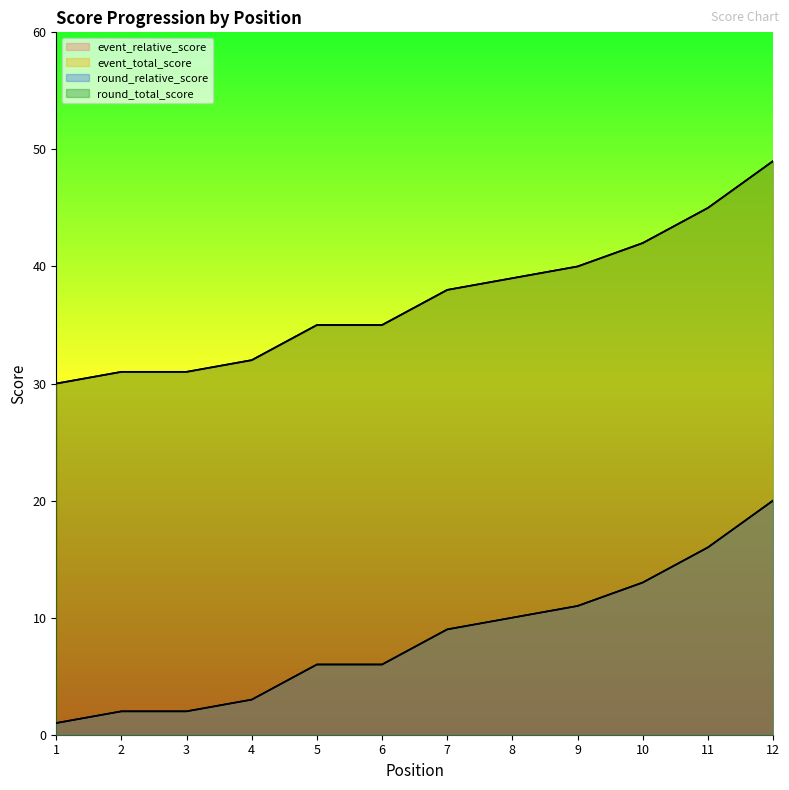

Which series has the widest spread of values?

event_relative_score